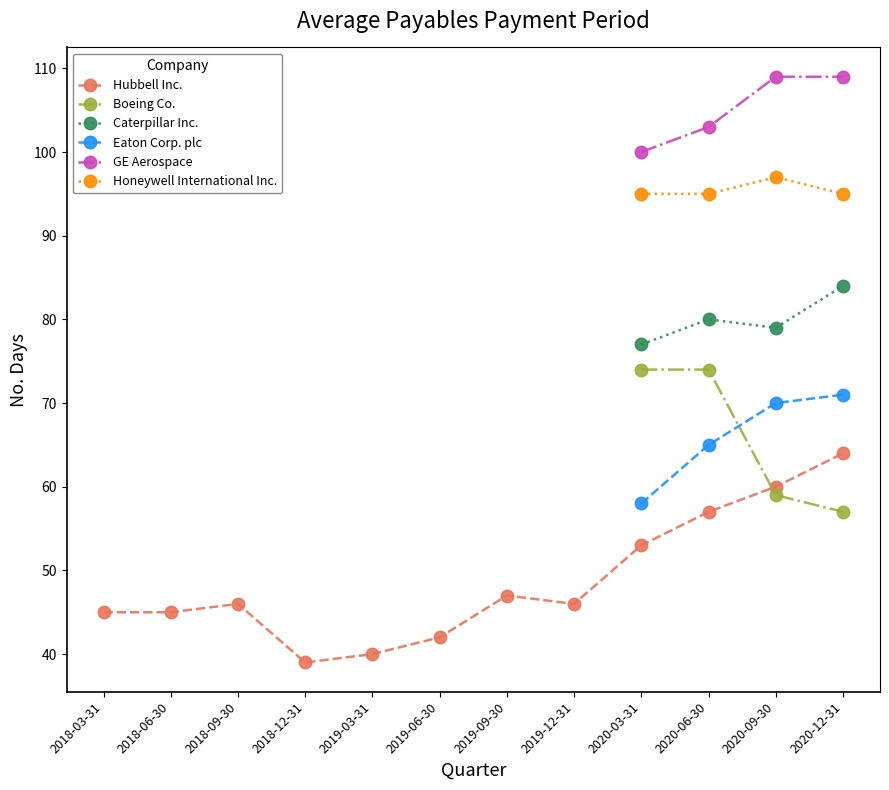

List the labels in order of Boeing Co. value, smallest first.

2020-12-31, 2020-09-30, 2018-03-31, 2018-06-30, 2018-09-30, 2018-12-31, 2019-03-31, 2019-06-30, 2019-09-30, 2019-12-31, 2020-03-31, 2020-06-30